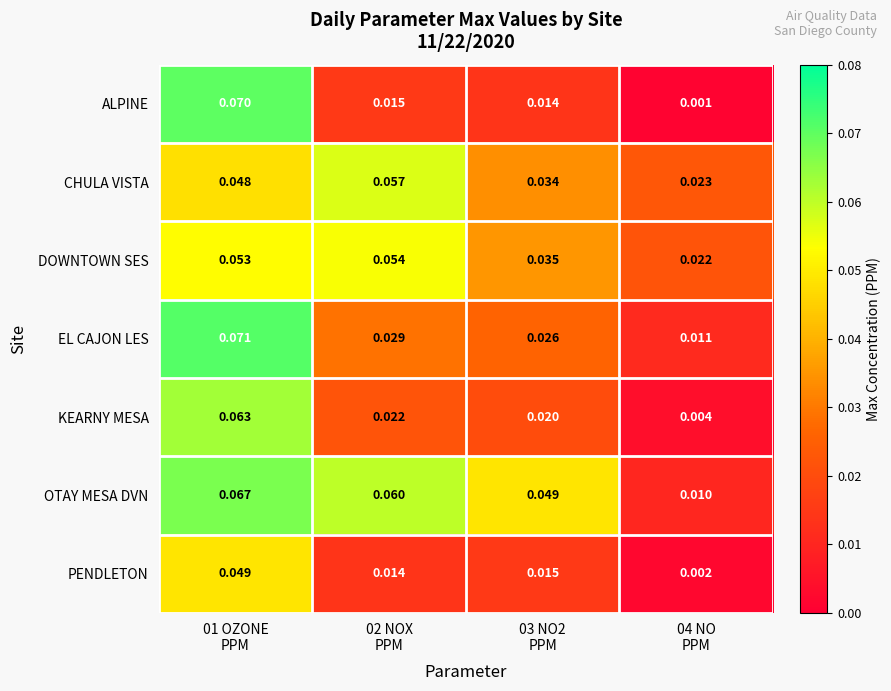

Which series has the largest total across all categories?

OTAY MESA DVN